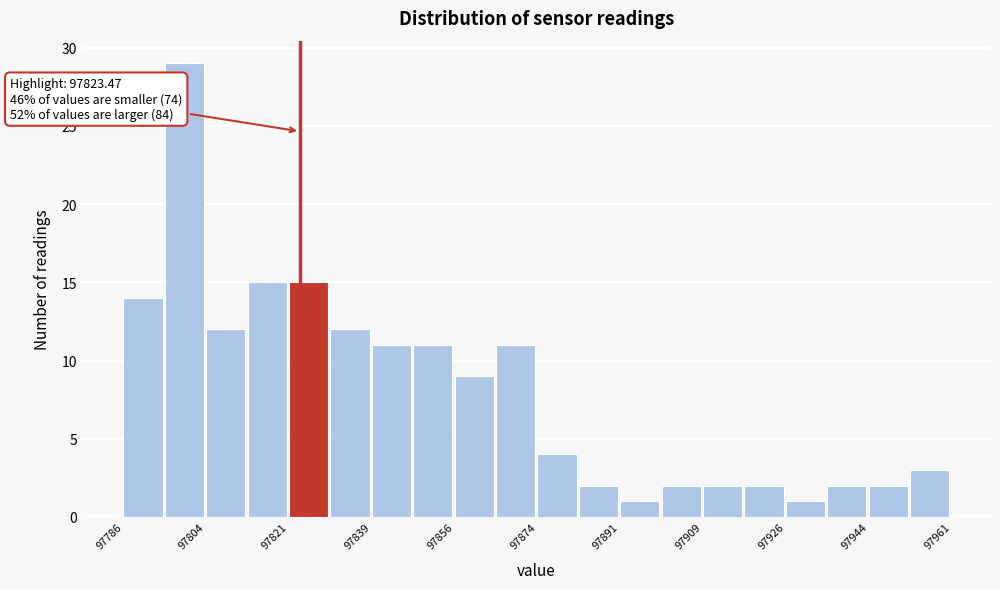

Over which range of the x-axis is the bar tallest?

97794 to 97804